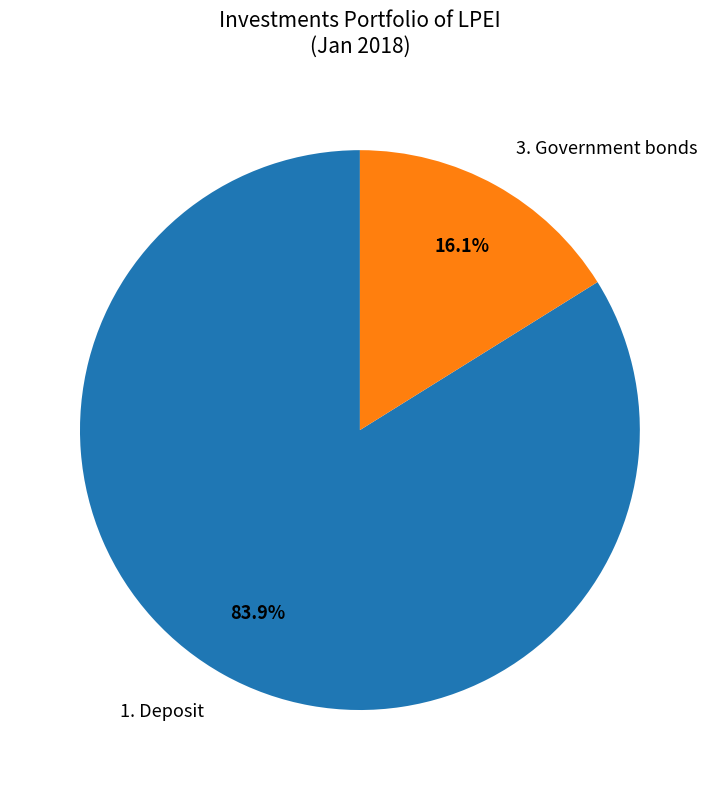

Count the number of slices in the pie.

2